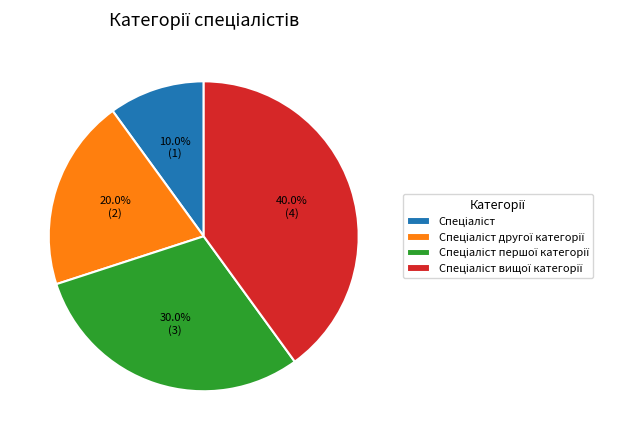

Does any single category account for the majority?

No